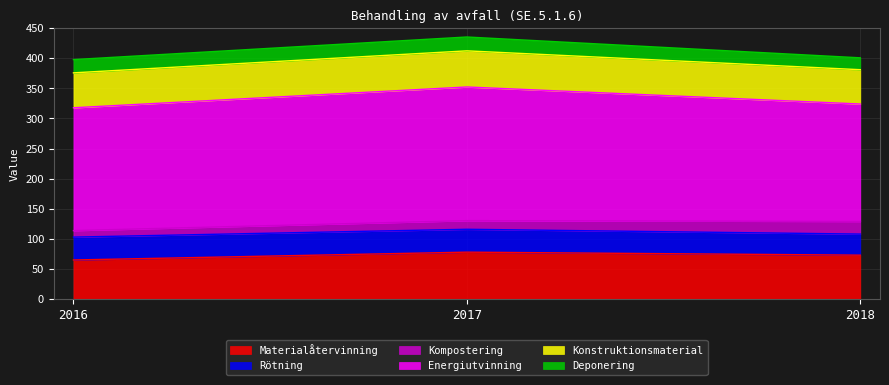

Which series has the widest spread of values?

Energiutvinning